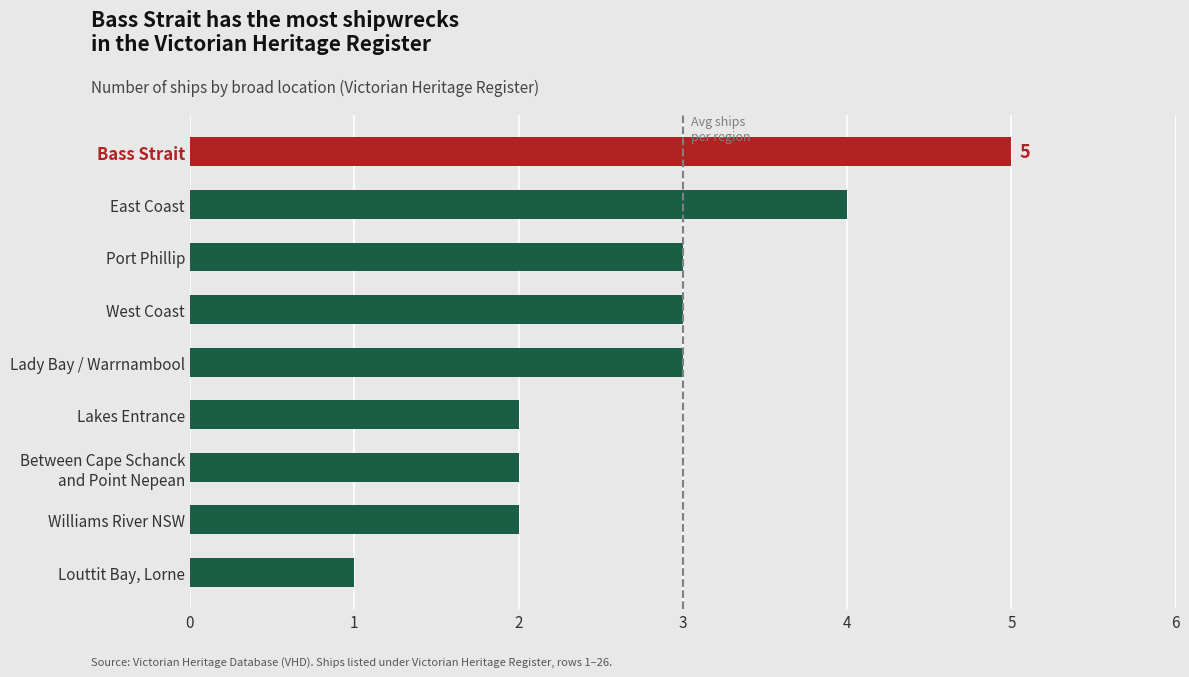

Which label corresponds to the smallest value in the chart?

Louttit Bay, Lorne